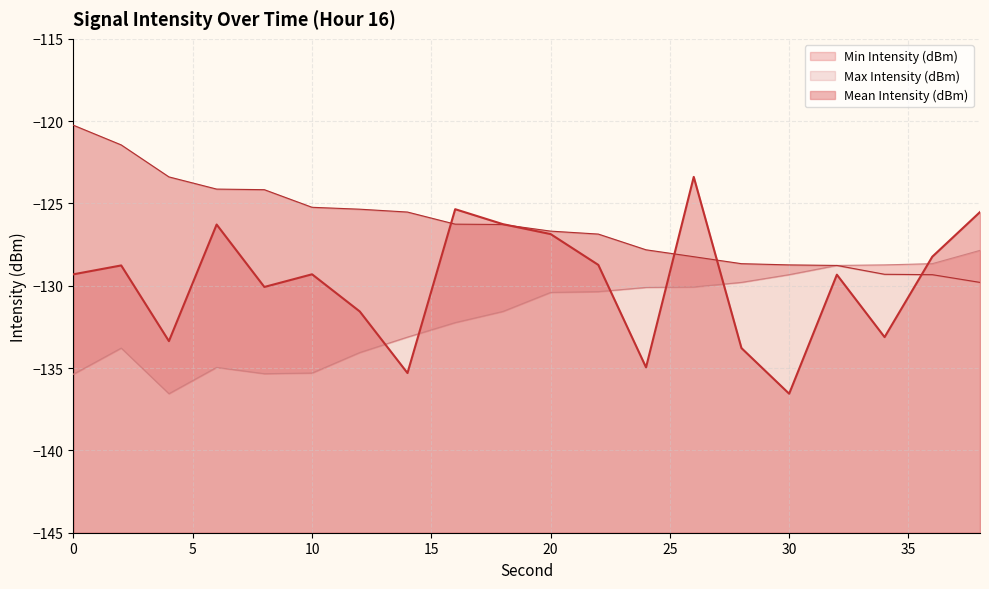

Where does the Mean Intensity (dBm) series first go above -129?

2